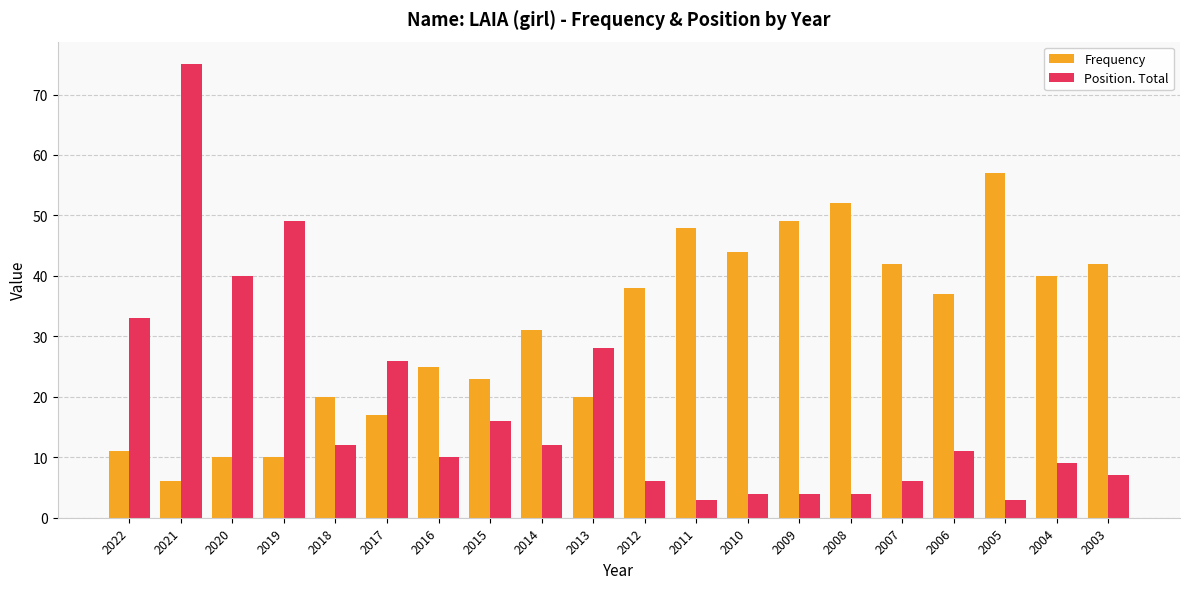

Reading left to right, transcribe all the data shown in this chart.

Frequency: 2022=11	2021=6	2020=10	2019=10	2018=20	2017=17	2016=25	2015=23	2014=31	2013=20	2012=38	2011=48	2010=44	2009=49	2008=52	2007=42	2006=37	2005=57	2004=40	2003=42
Position. Total: 2022=33	2021=75	2020=40	2019=49	2018=12	2017=26	2016=10	2015=16	2014=12	2013=28	2012=6	2011=3	2010=4	2009=4	2008=4	2007=6	2006=11	2005=3	2004=9	2003=7